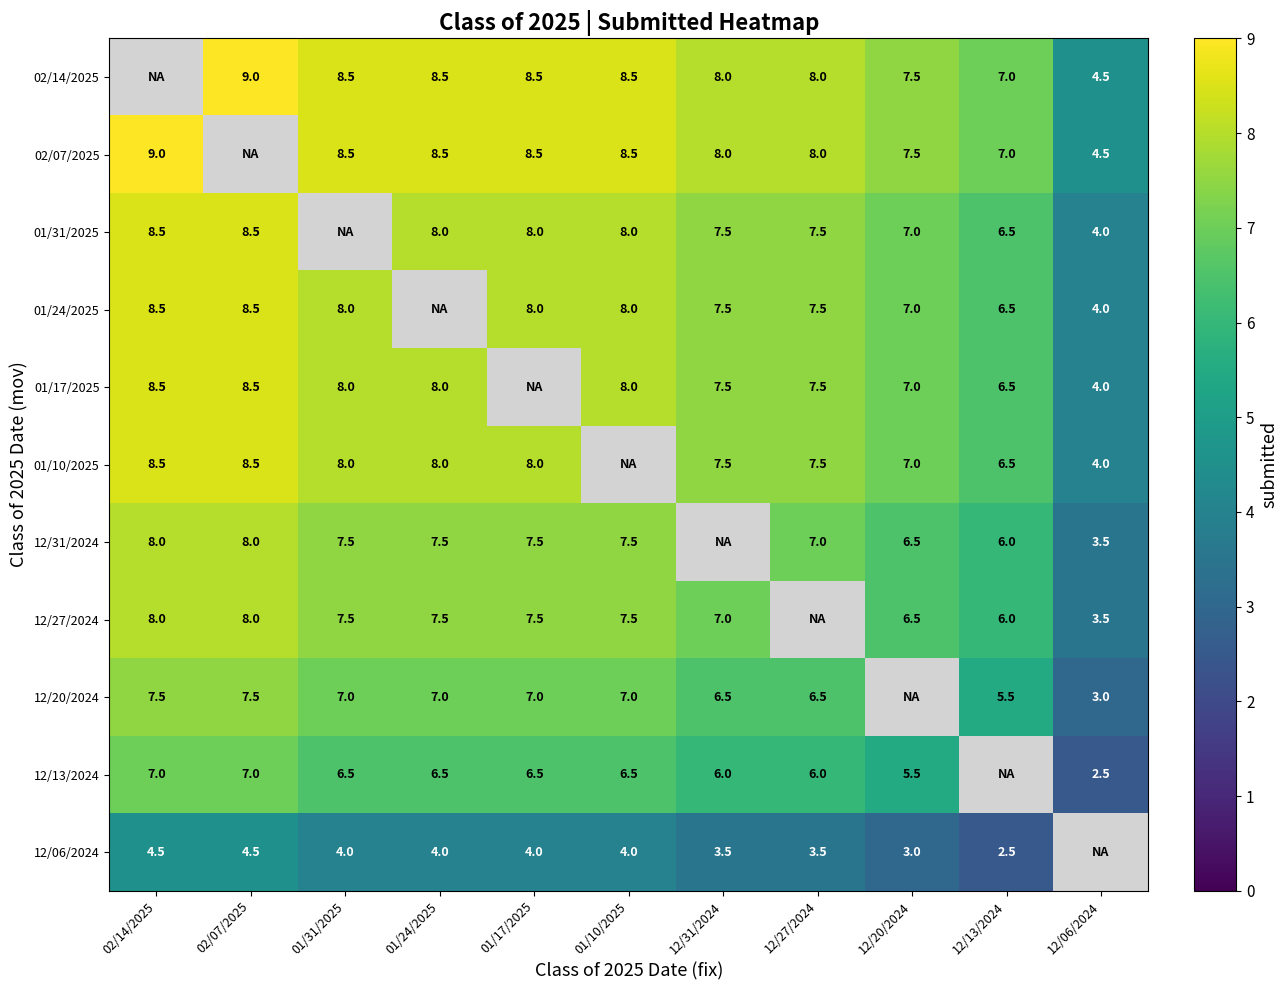

Is it true that 12/27/2024 equals 10.0 at 12/31/2024?

False